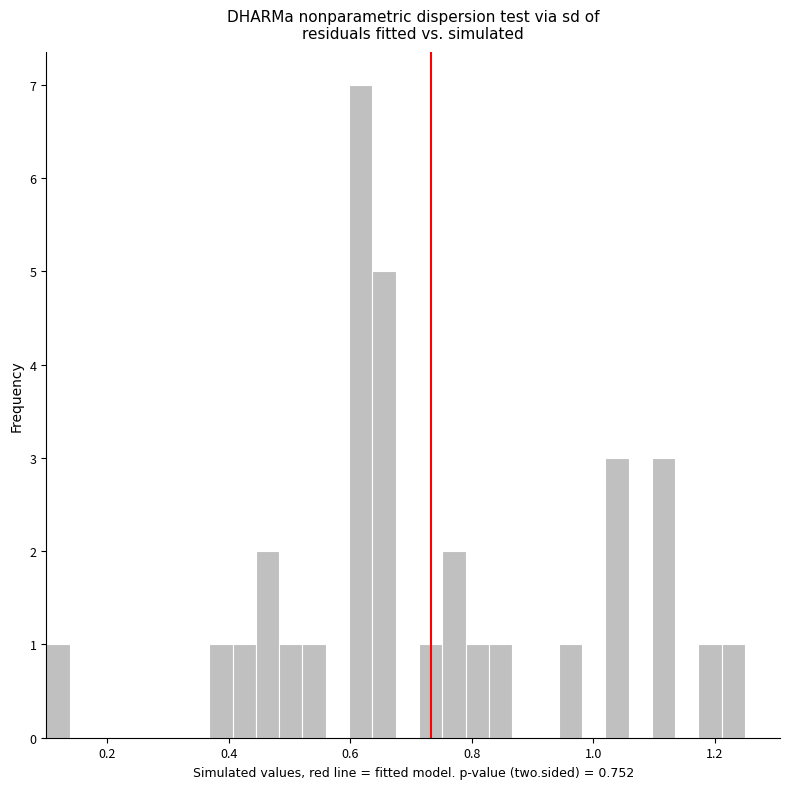

Around what value on the x-axis is the tallest bar? Give the approximate position of its centre, as read against the axis.

0.62